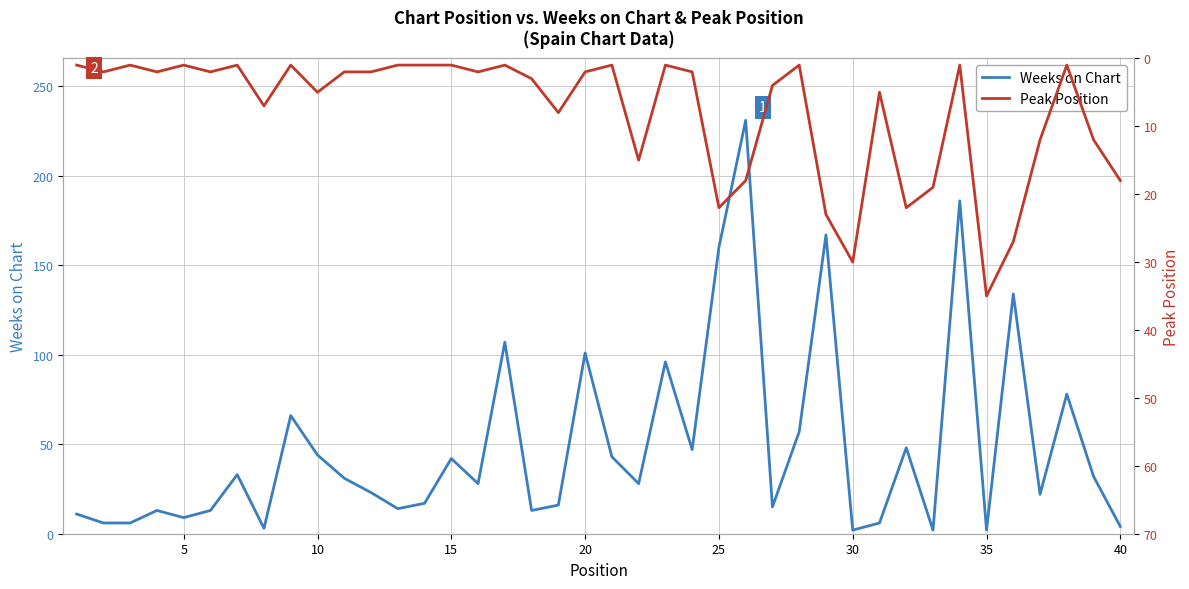

True or false: Weeks on Chart has a value of 101 at 20.

True